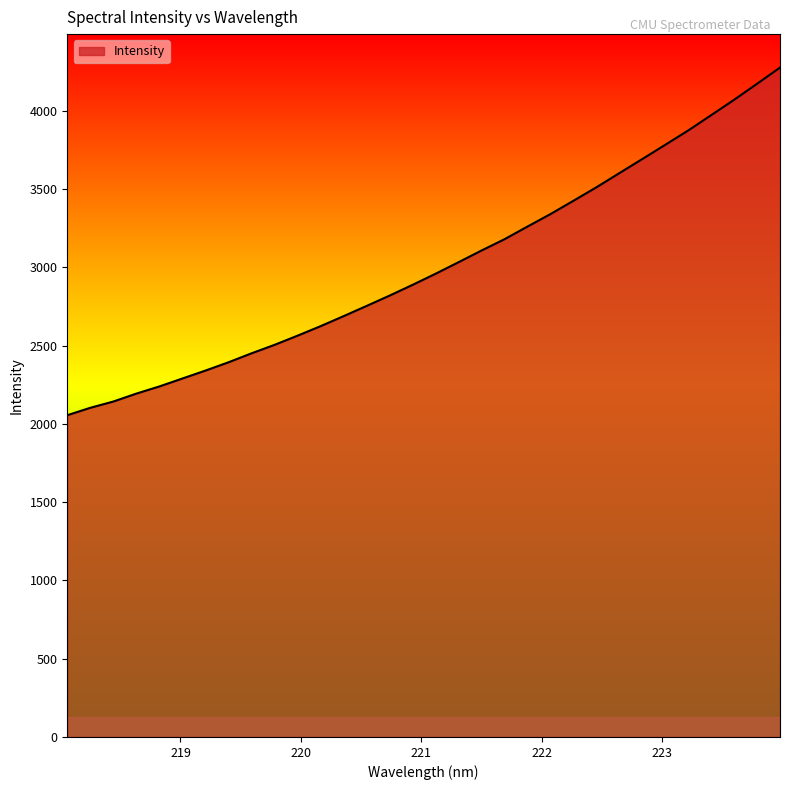

What is the difference between the maximum and minimum values?

2220.7